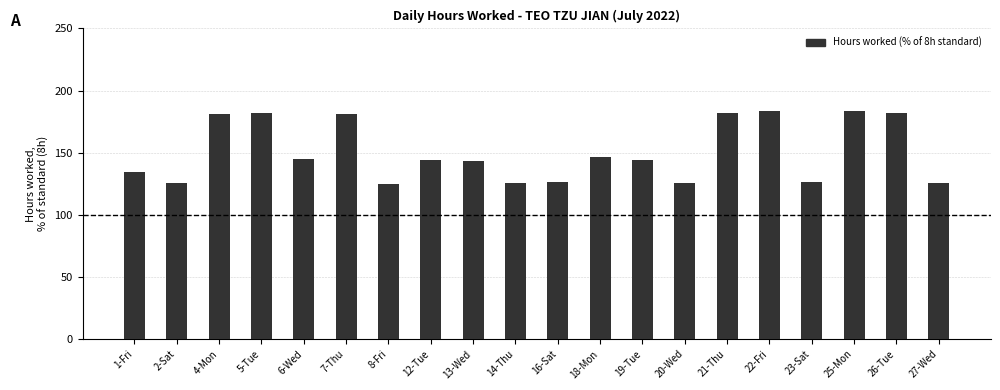

What is the change in value from 18-Mon to 23-Sat?

-19.9